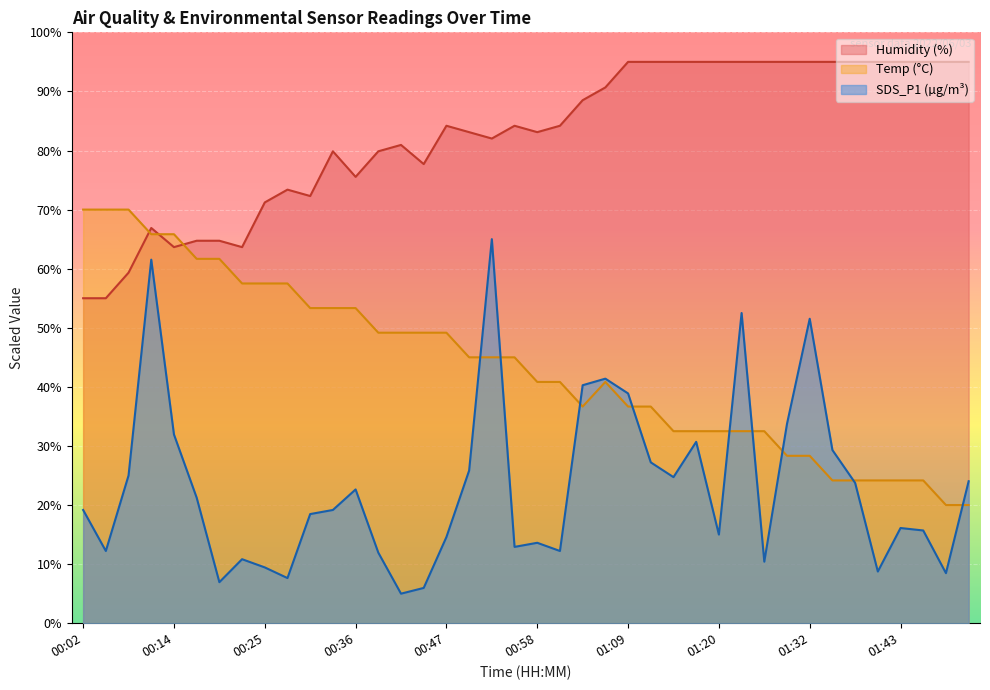

What is the label of the 33rd point from the right?

00:22